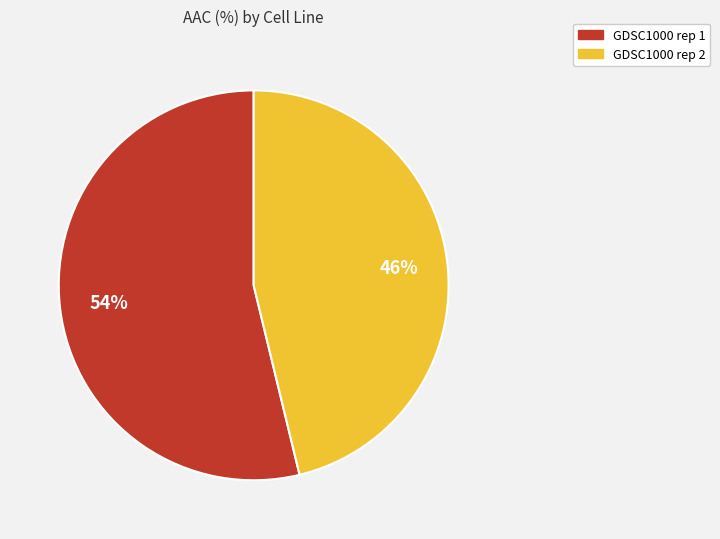

Which has a higher value, GDSC1000 rep 1 or GDSC1000 rep 2?

GDSC1000 rep 1